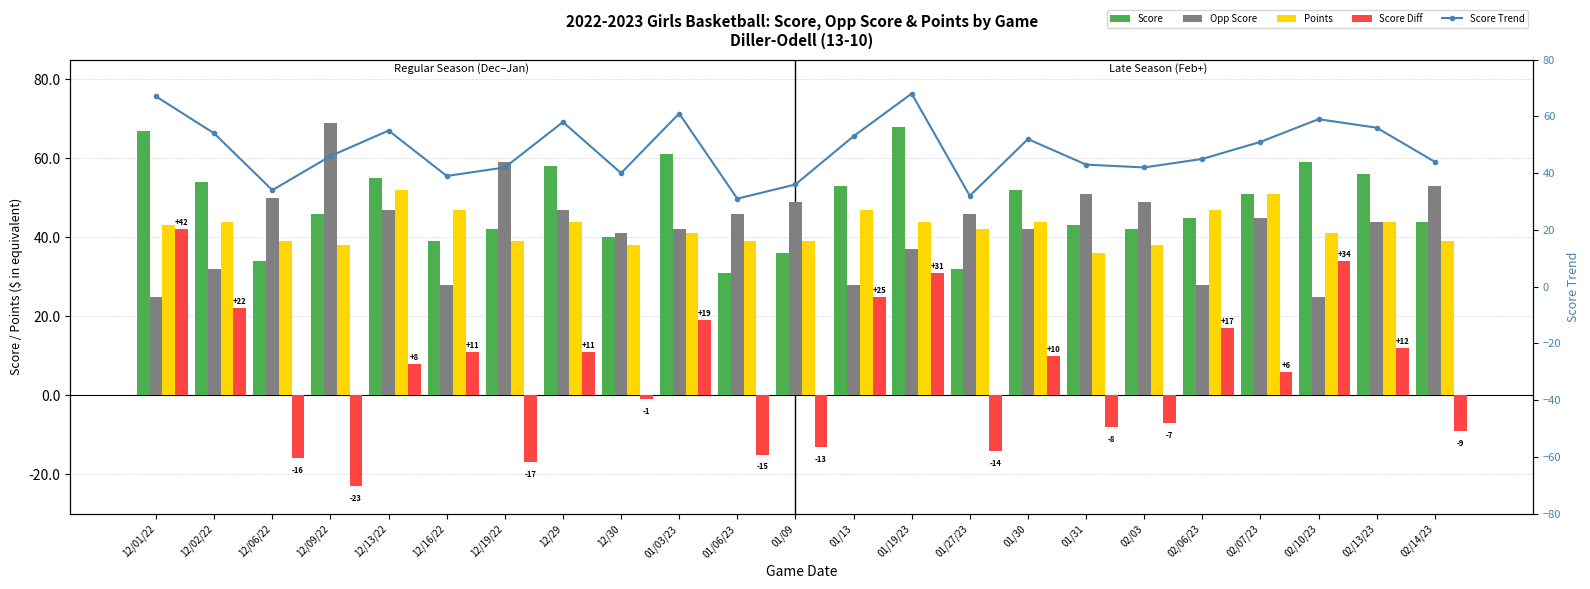

How many series are shown in this chart?

5